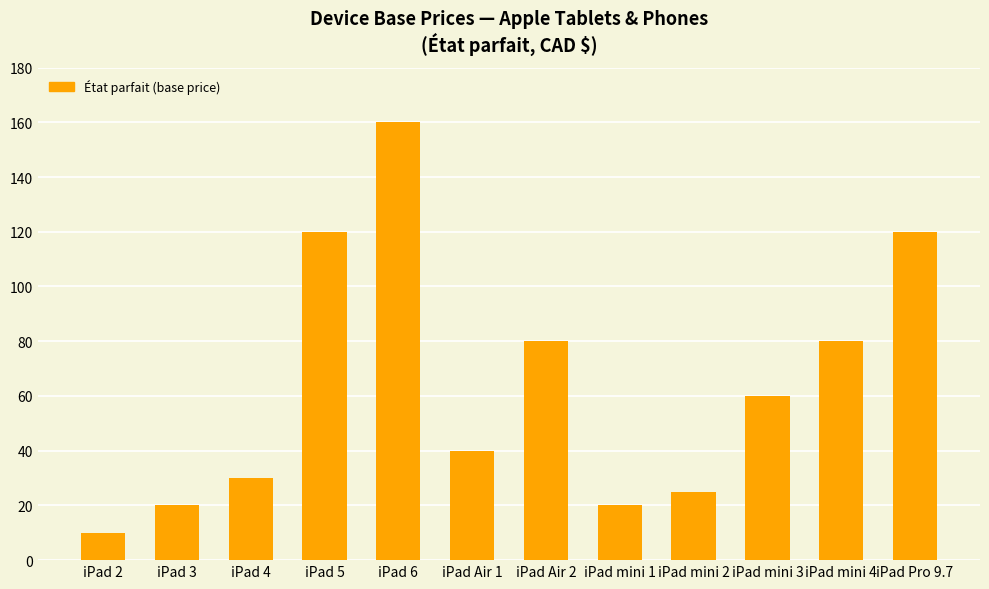

Is it true that the value at iPad Air 1 is 70?

False